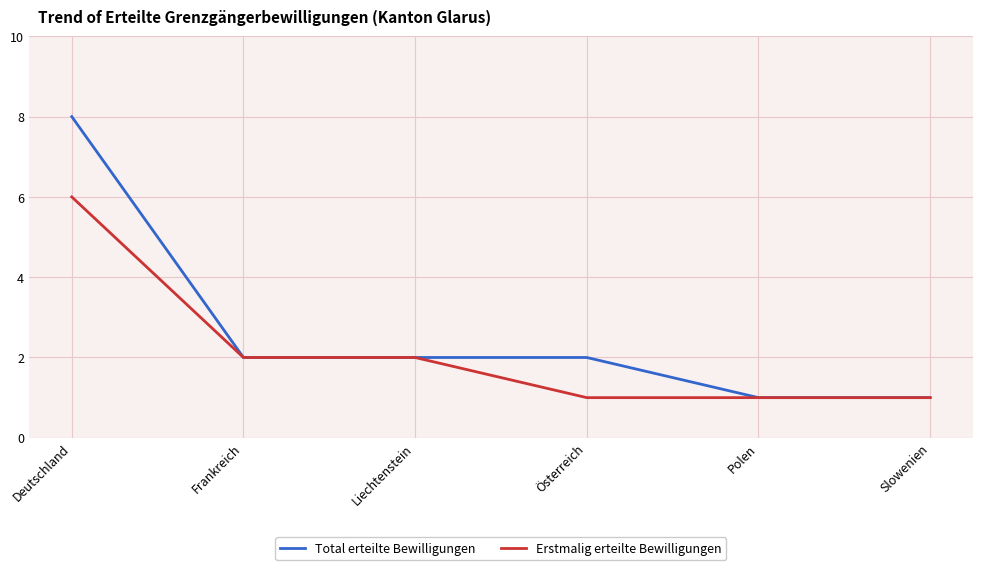

What position from the left is Österreich?

4